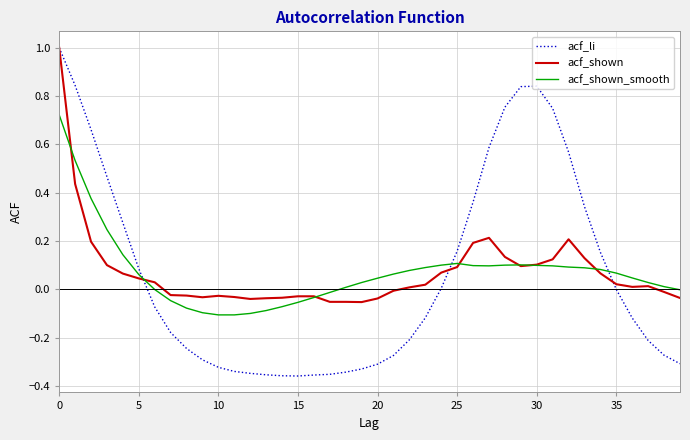

What is the maximum value shown in the chart?

1.0